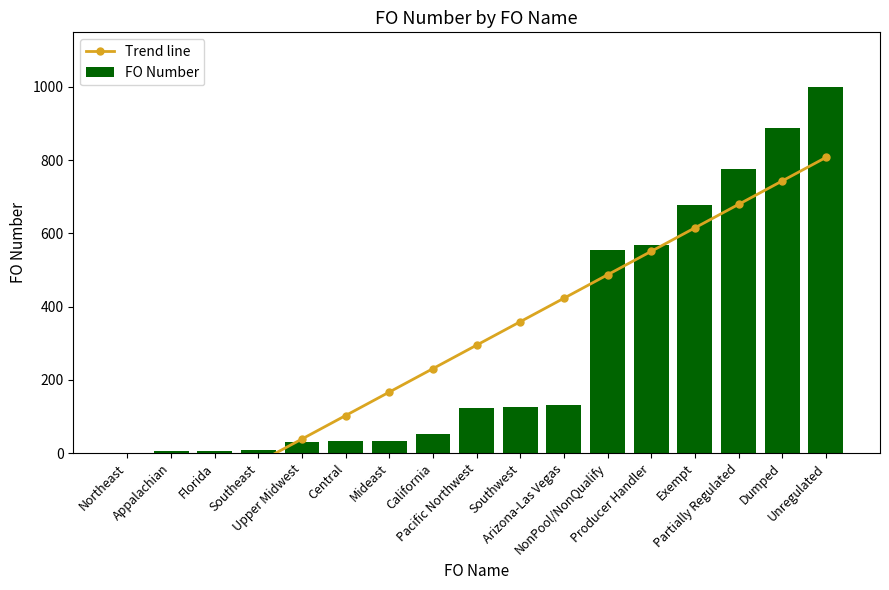

Where is FO Number nearest to the value 500?

NonPool/NonQualify